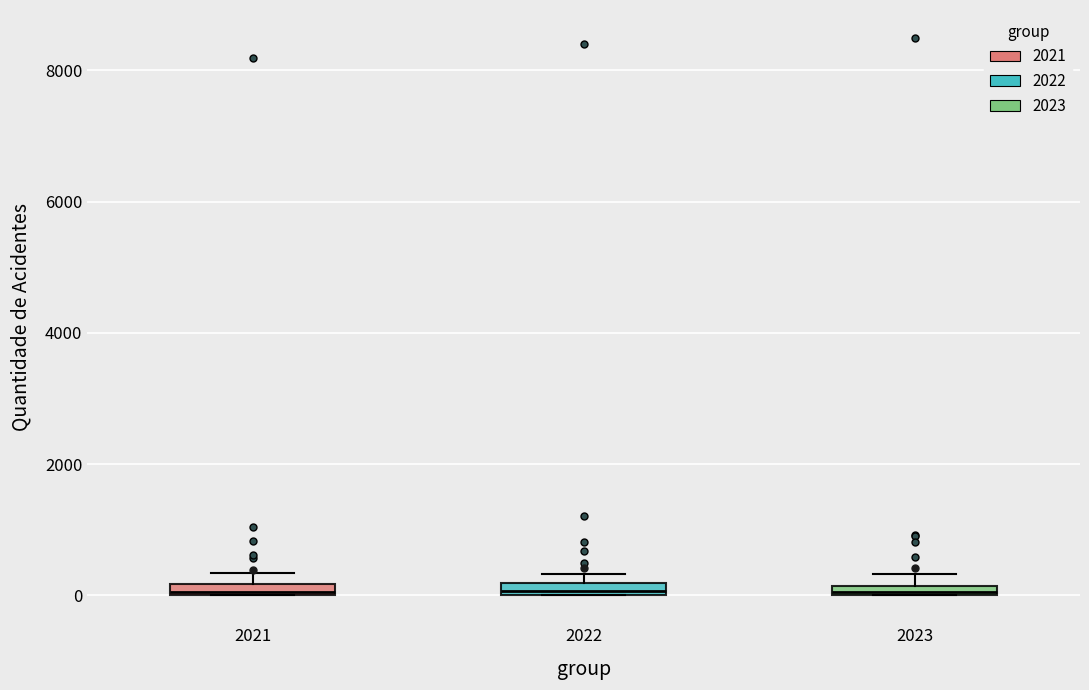

Where is the upper edge of the box at x = 2022 on the y-axis? The values are not printed on the chart, so give them approximately, as read against the axis.

200